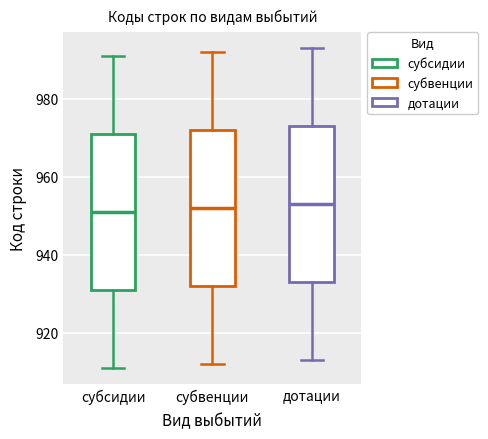

Reading left to right, transcribe this box plot: for each box, give where its median line is, the range the box spans, and where its two whiskers end, as read against the y-axis. The values are not printed on the chart, so give them approximately, as read against the axis.

субсидии: median 952, box 932 to 972, whiskers 912 to 992
субвенции: median 952, box 932 to 972, whiskers 912 to 992
дотации: median 954, box 934 to 974, whiskers 914 to 994